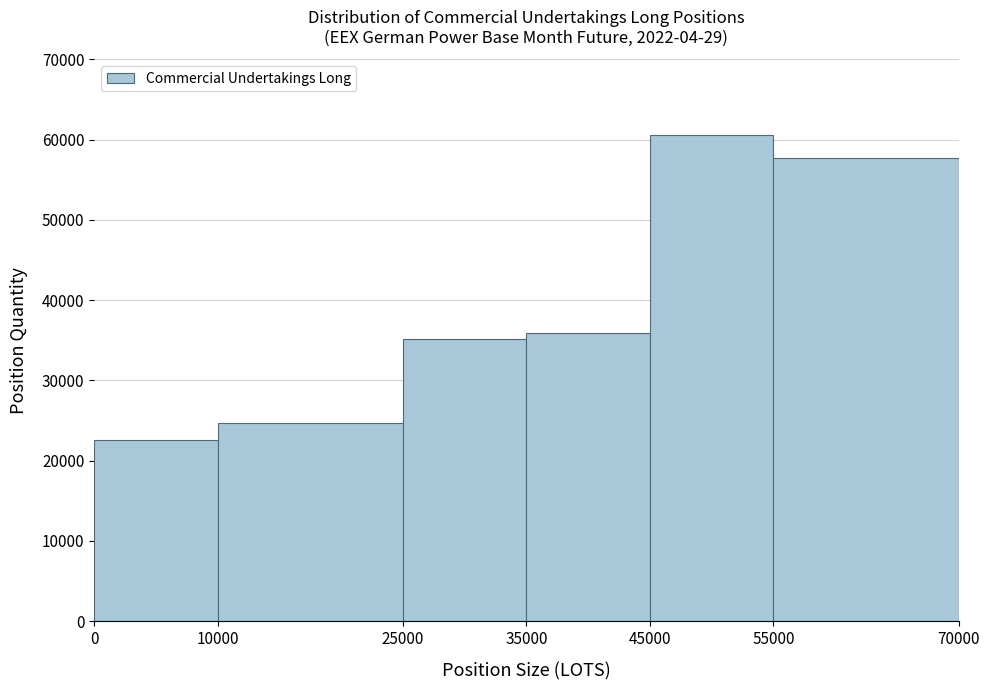

Reading left to right, list every bar in this chart as the range it spans on the x-axis followed by its height. The values are not printed on the chart, so give them approximately, as read against the axis.

0 to 10000: 23000
10000 to 25000: 25000
25000 to 35000: 35000
35000 to 45000: 36000
45000 to 55000: 61000
55000 to 70000: 58000